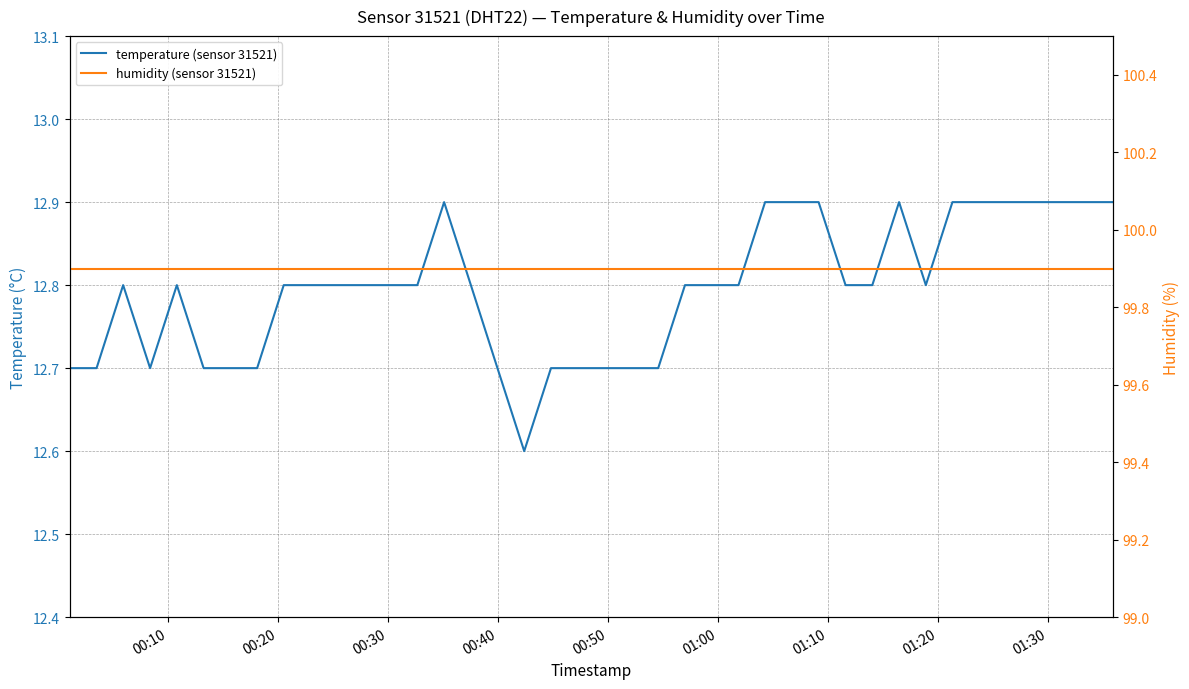

At how many categories does at least one series exceed 58?

40